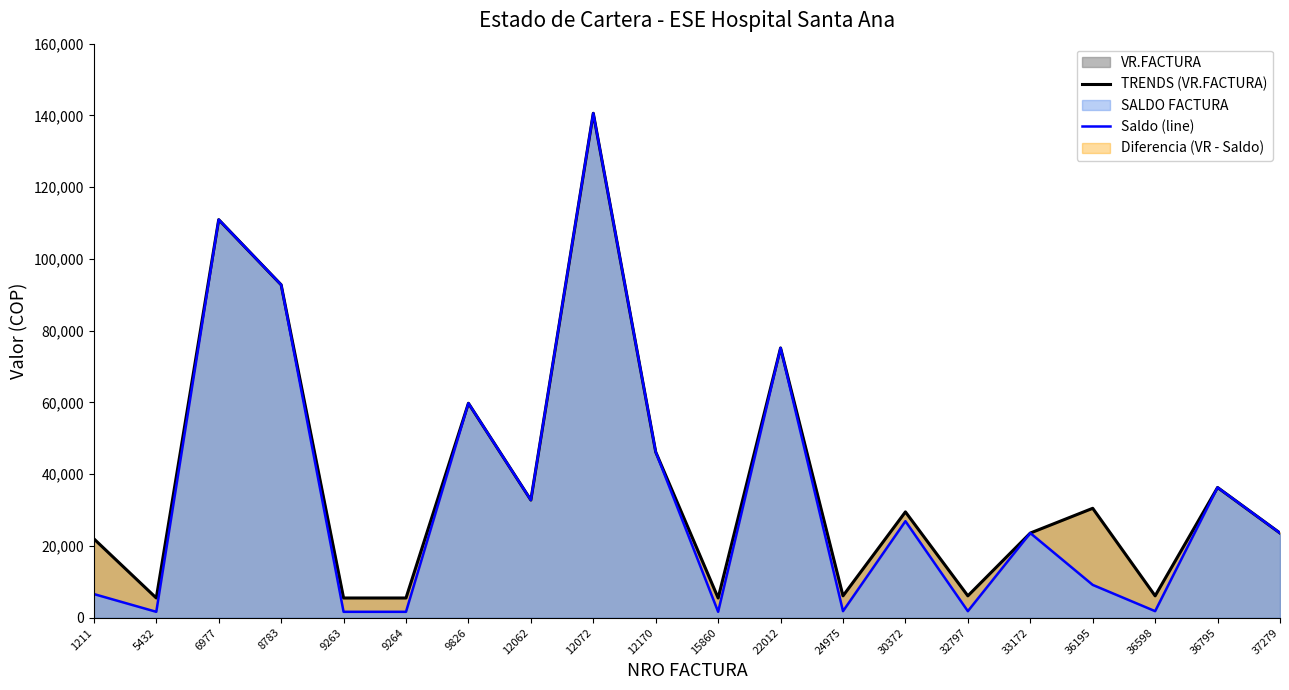

How many interior local peaks does the TRENDS (VR.FACTURA) series have?

7